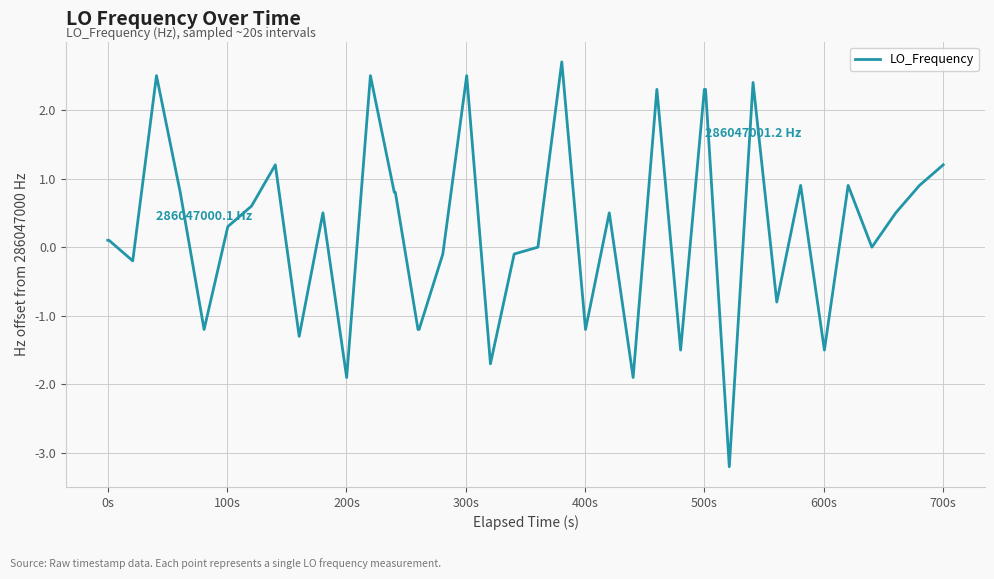

How many categories are shown in the chart?

40